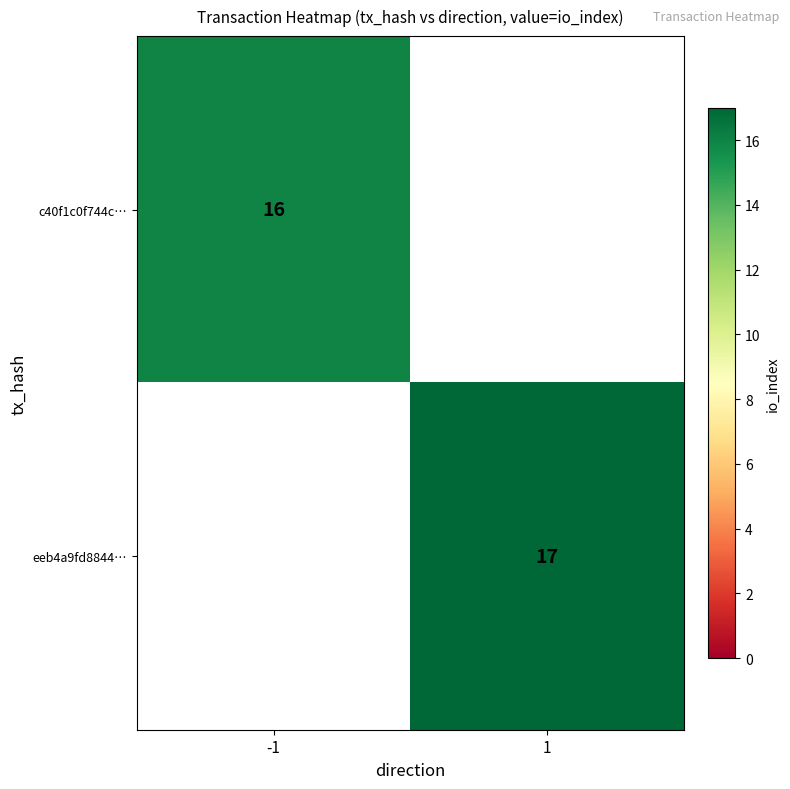

The value of c40f1c0f744c… at -1 is 16. True or false?

True